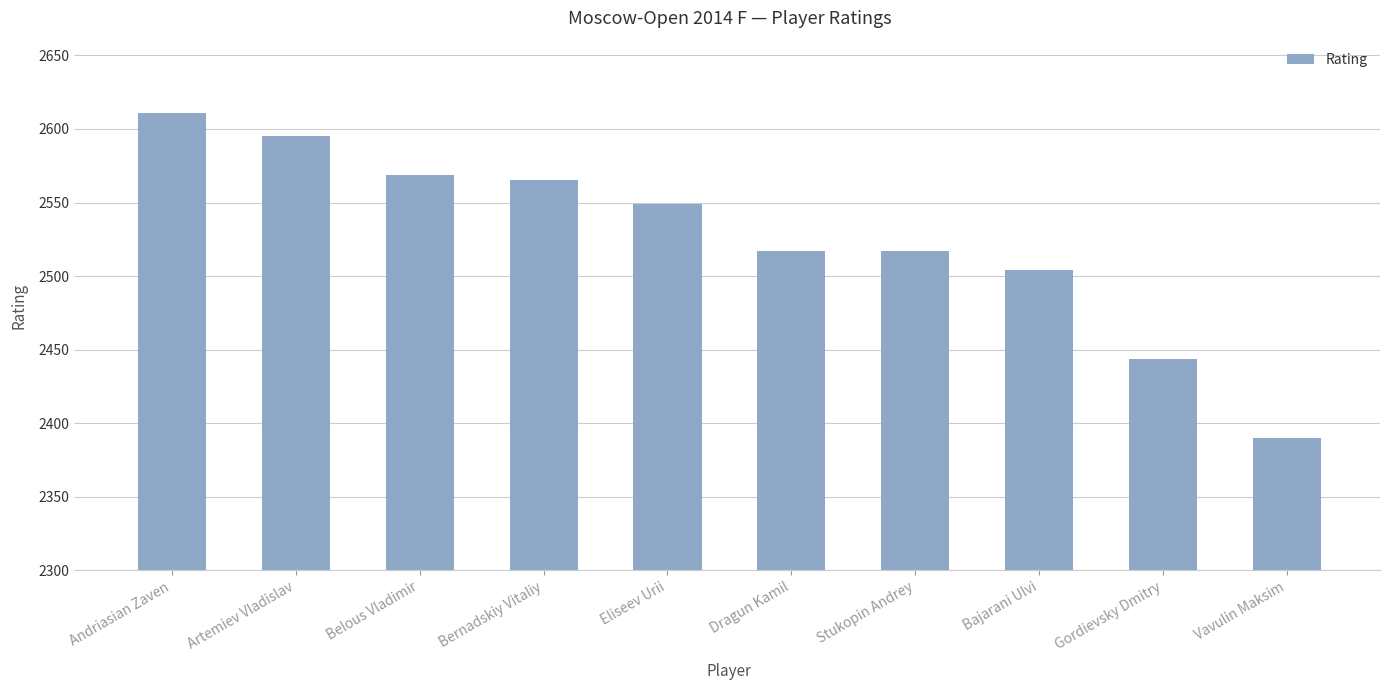

What is the value of the 3rd bar from the left?

2569